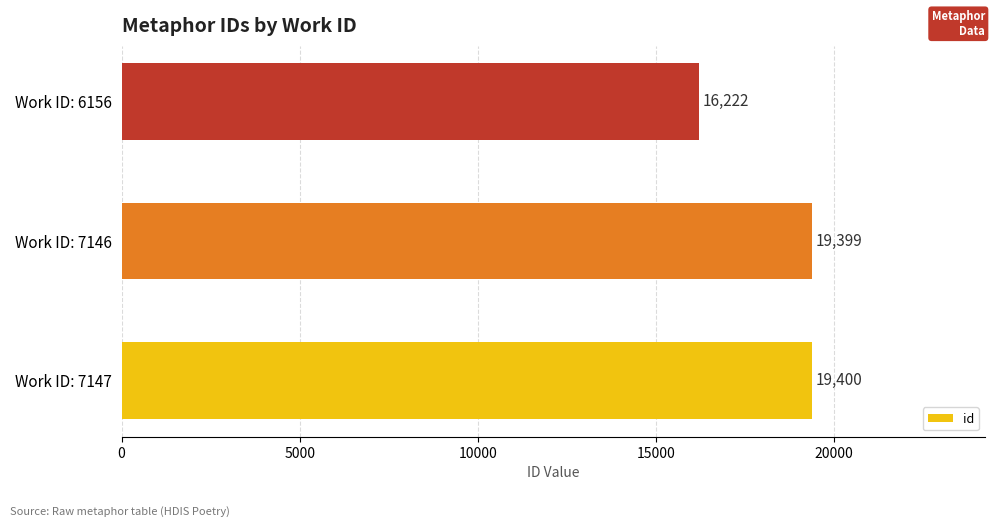

At which label is the value closest to 17811?

Work ID: 7146